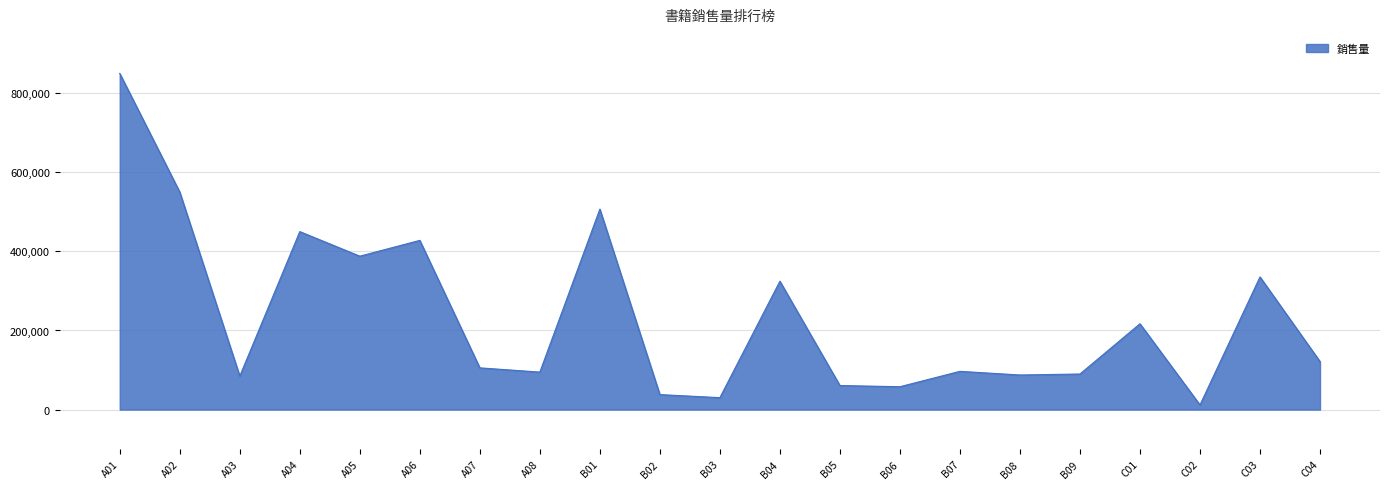

At which category does the chart reach its peak across all series?

A01